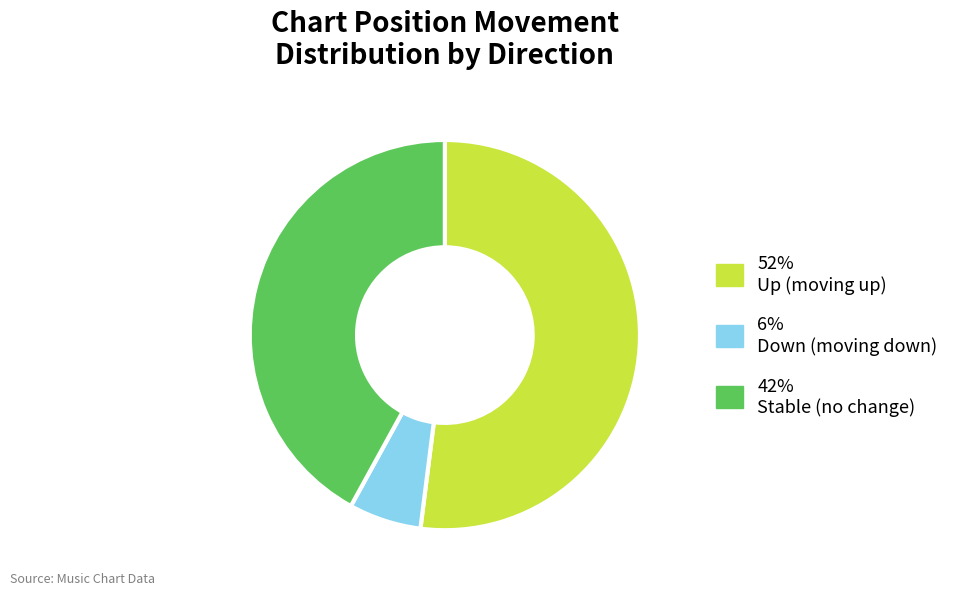

What is the ratio of the value at 42% Stable (no change) to the value at 52% Up (moving up)?

0.8